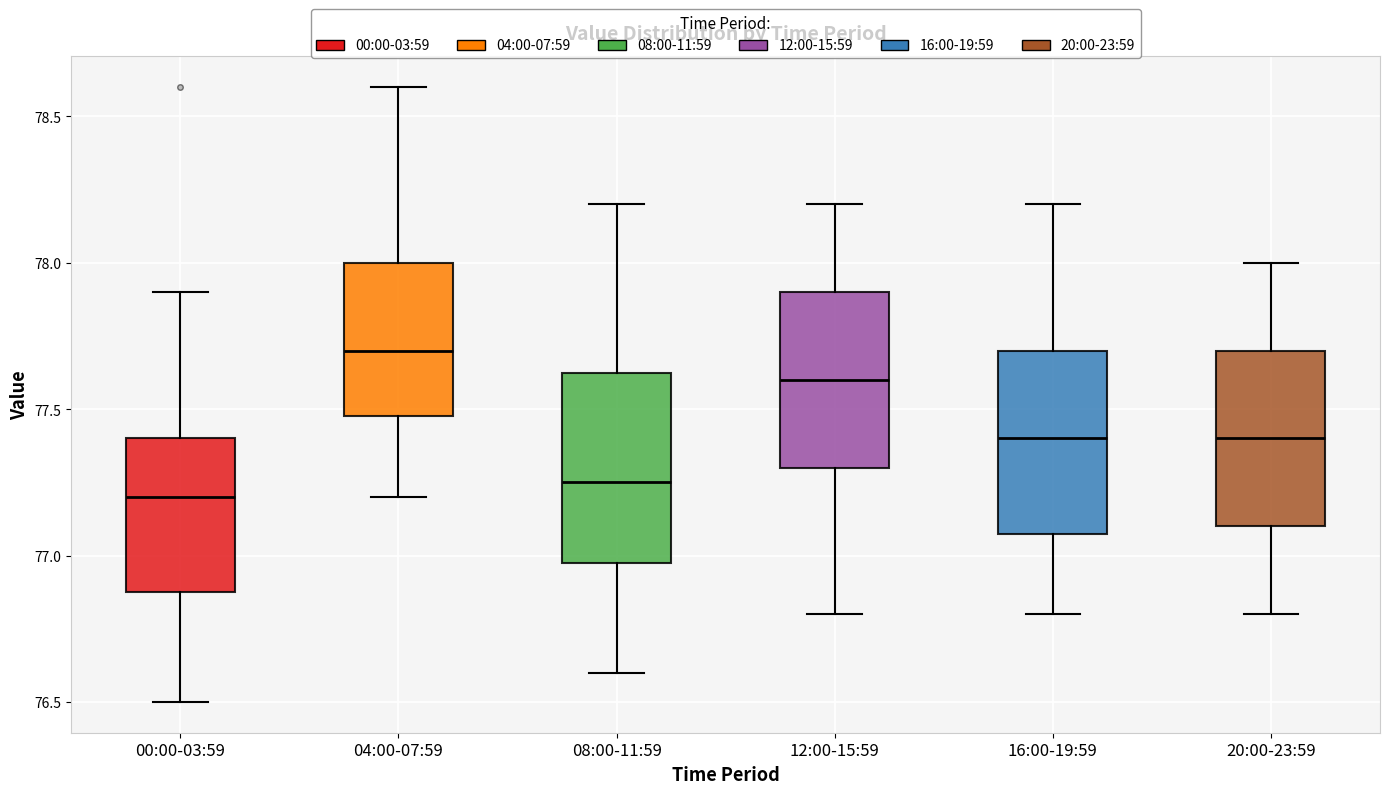

Reading left to right, transcribe this box plot: for each box, give where its median line is, the range the box spans, and where its two whiskers end, as read against the y-axis. The values are not printed on the chart, so give them approximately, as read against the axis.

00:00-03:59: median 77.20, box 76.90 to 77.40, whiskers 76.50 to 77.90
04:00-07:59: median 77.70, box 77.50 to 78.00, whiskers 77.20 to 78.60
08:00-11:59: median 77.25, box 77.00 to 77.65, whiskers 76.60 to 78.20
12:00-15:59: median 77.60, box 77.30 to 77.90, whiskers 76.80 to 78.20
16:00-19:59: median 77.40, box 77.10 to 77.70, whiskers 76.80 to 78.20
20:00-23:59: median 77.40, box 77.10 to 77.70, whiskers 76.80 to 78.00